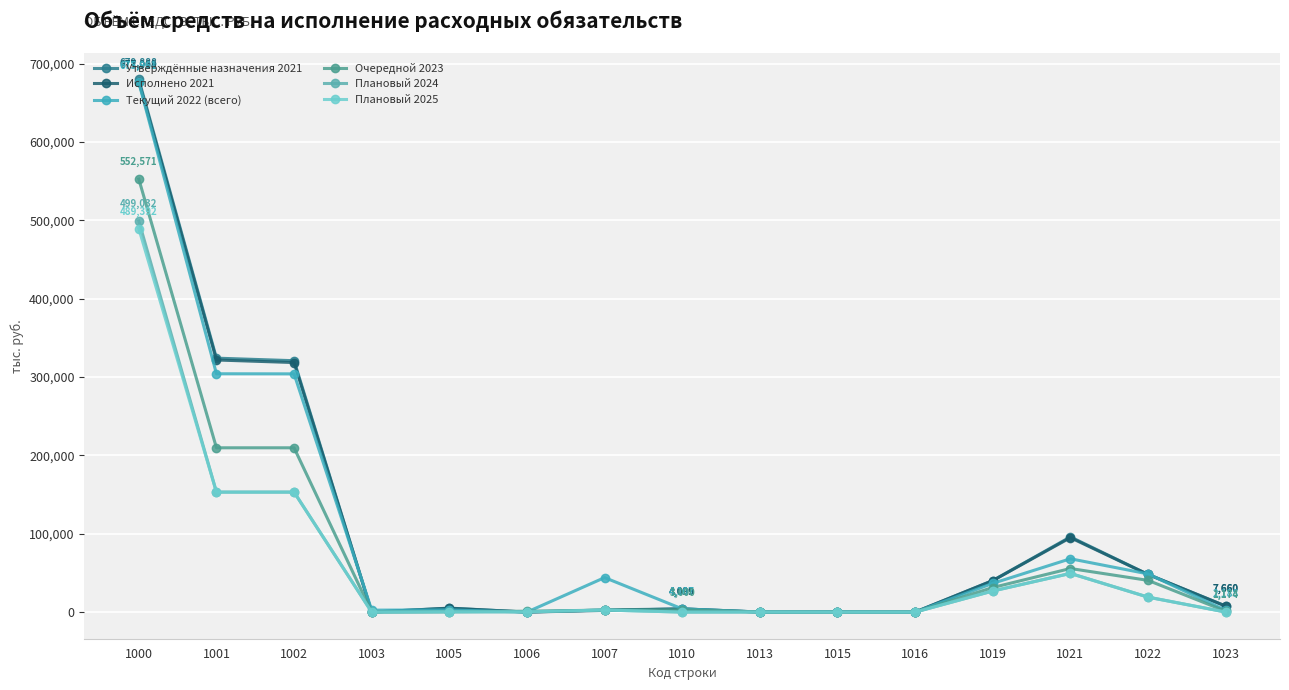

Where do Утверждённые назначения 2021 and Текущий 2022 (всего) first cross each other?

1002 and 1003